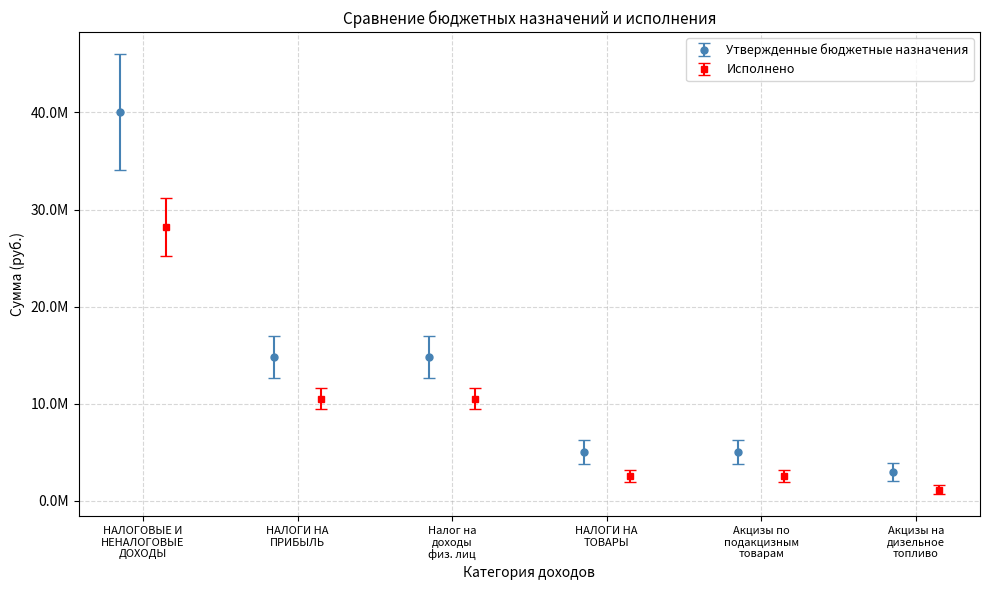

What is the difference between the Утвержденные бюджетные назначения values at НАЛОГОВЫЕ И НЕНАЛОГОВЫЕ ДОХОДЫ and НАЛОГИ НА ТОВАРЫ (РАБОТЫ, УСЛУГИ)?

35064000.0